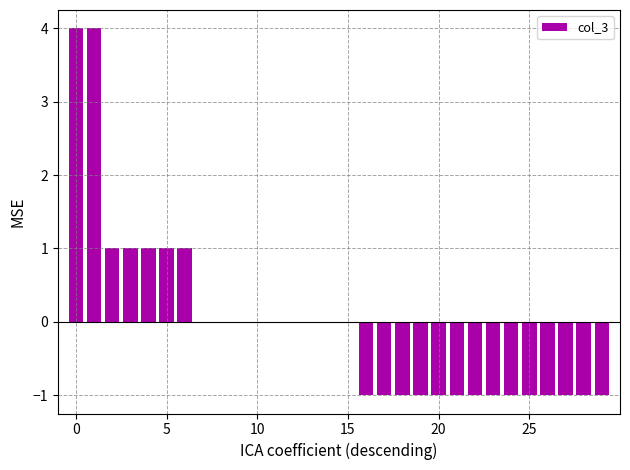

What is the greatest value displayed?

4